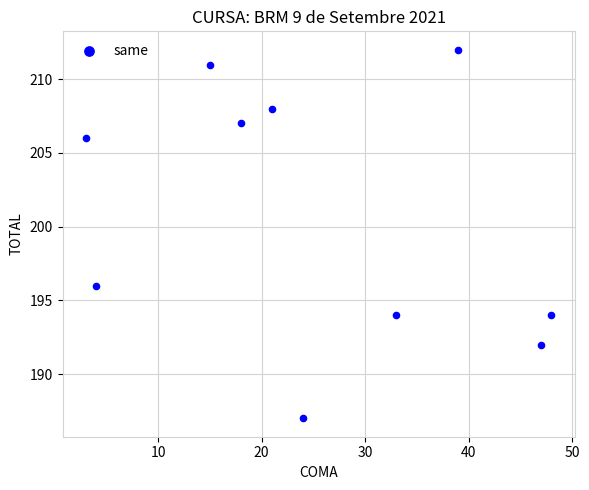

What Y value in the scatter plot is closest to 199?

196